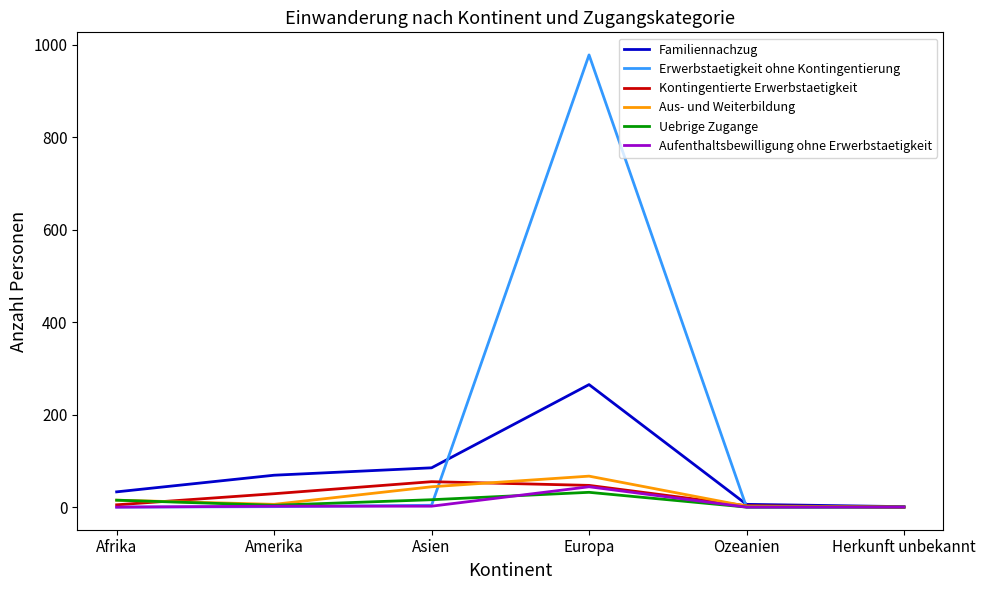

What is the total value across all series at Amerika?

111